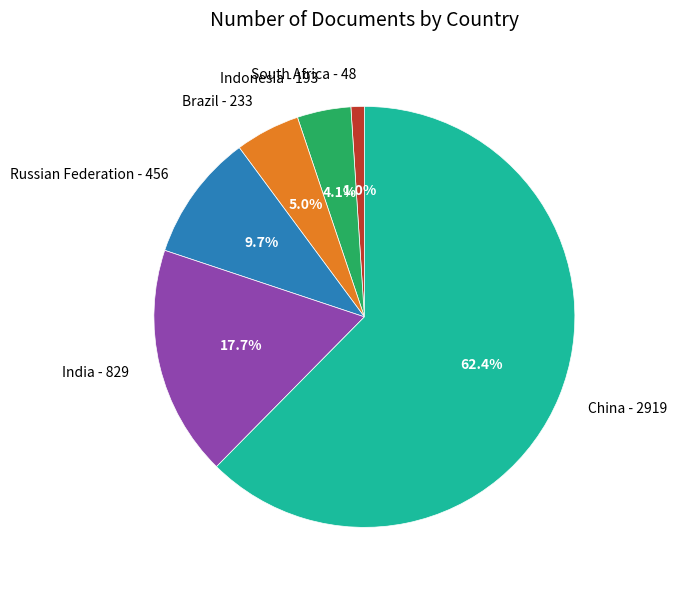

Which slice represents more than half of the pie?

China